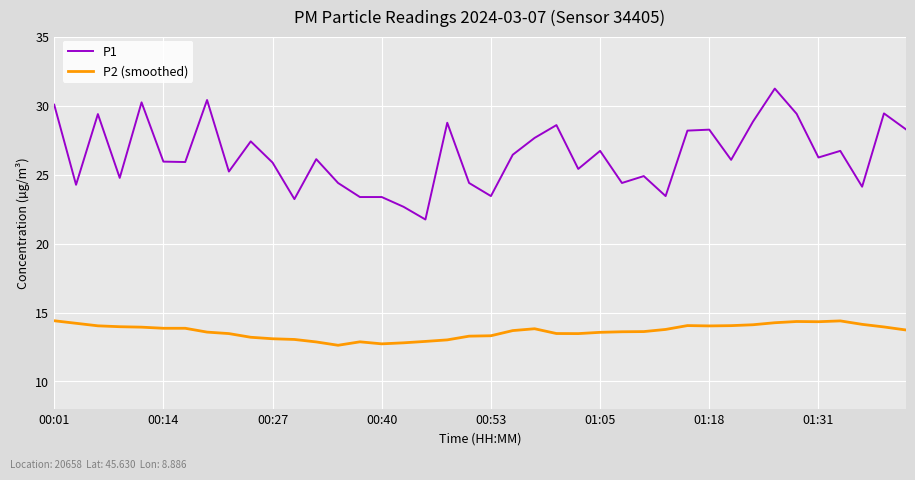

True or false: P2 (smoothed) and P1 intersect in this chart.

False